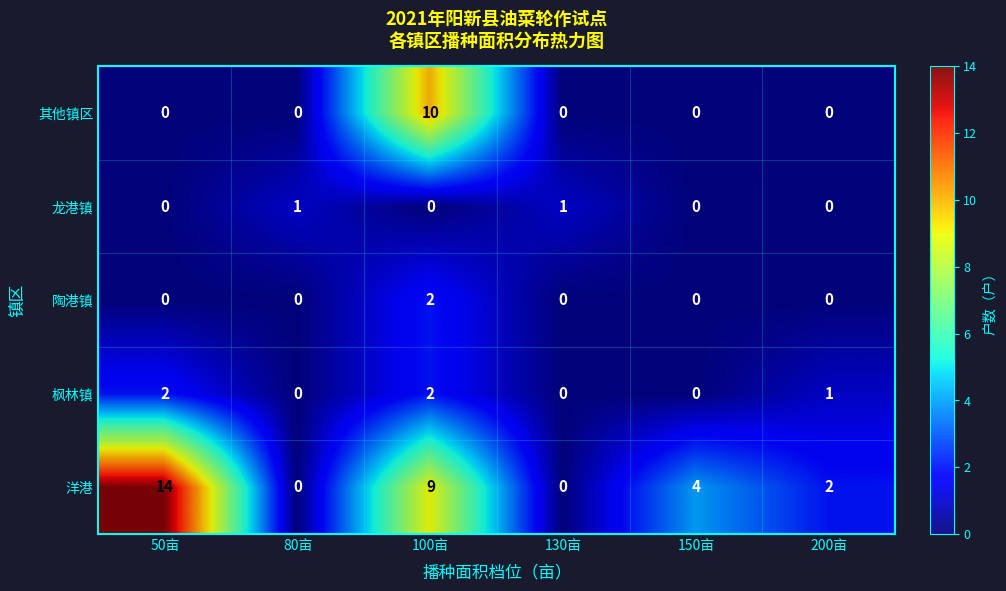

At which category is the sum across all series the highest?

100亩